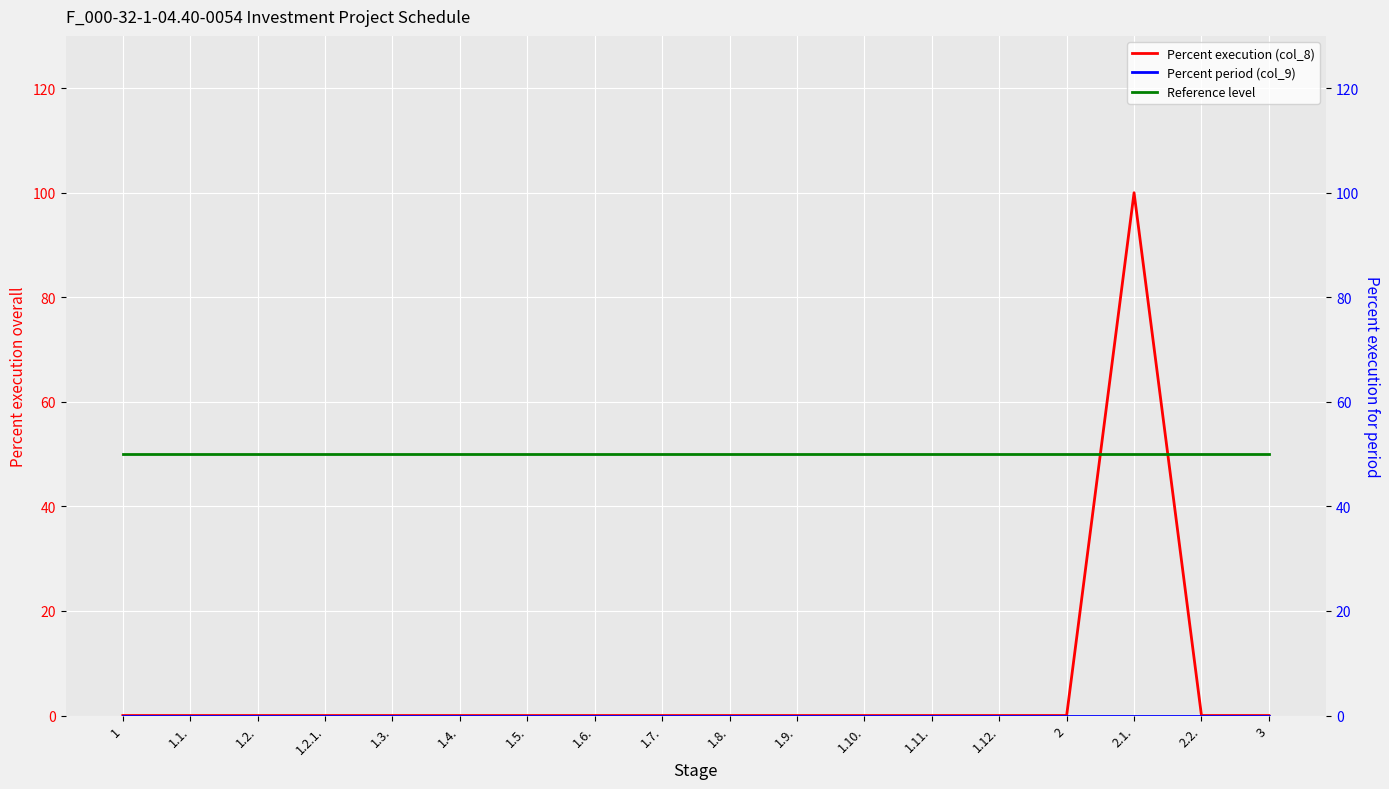

True or false: Reference level has a value of 50 at 1.9..

True